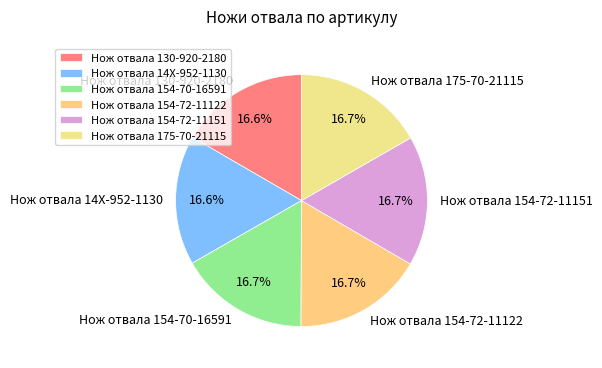

What percentage is the Нож отвала 175-70-21115 slice, to the nearest percent?

17%